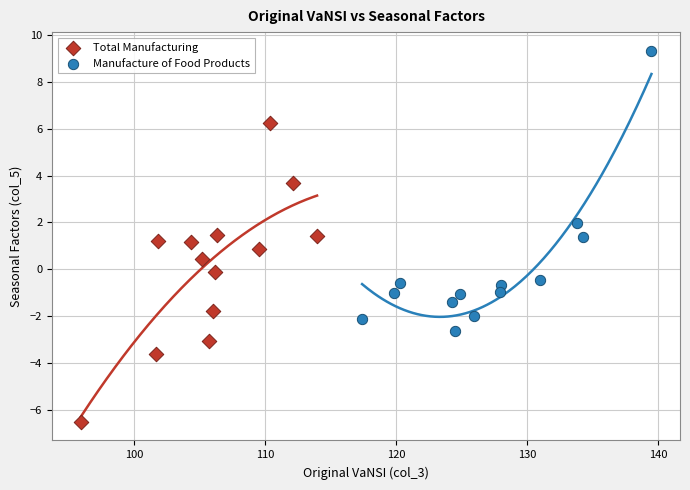

Which series has the widest spread of Y values?

Total Manufacturing